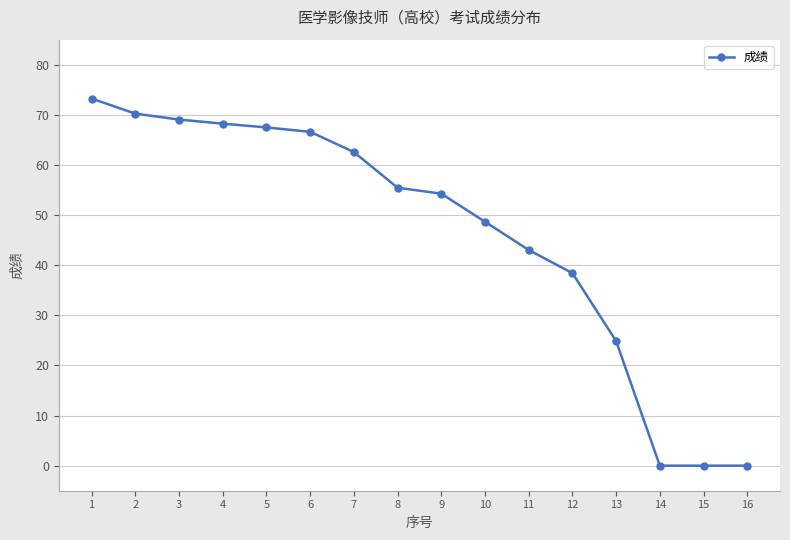

What is the value of the 2nd point from the left?

70.2